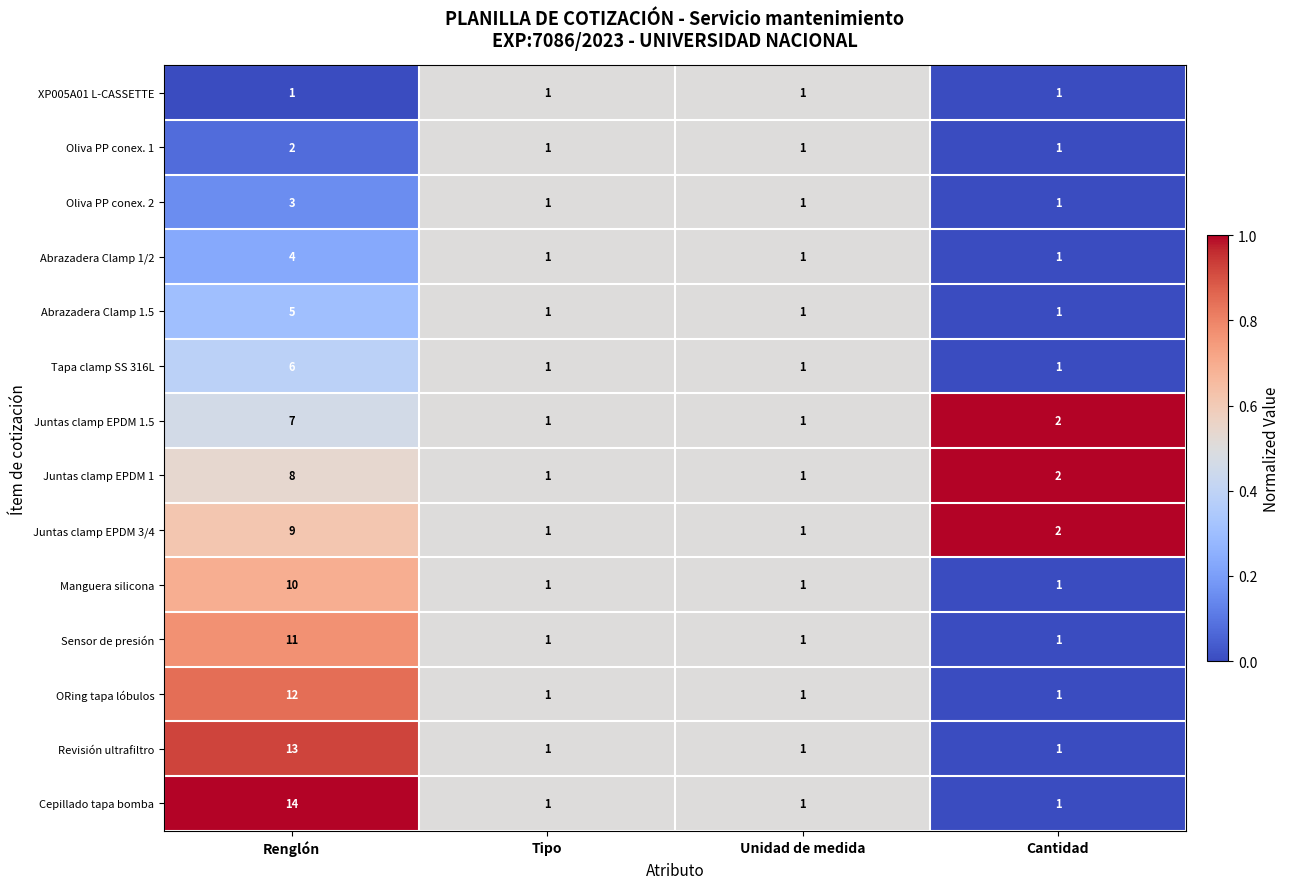

Which series has the largest total across all categories?

Cepillado tapa bomba